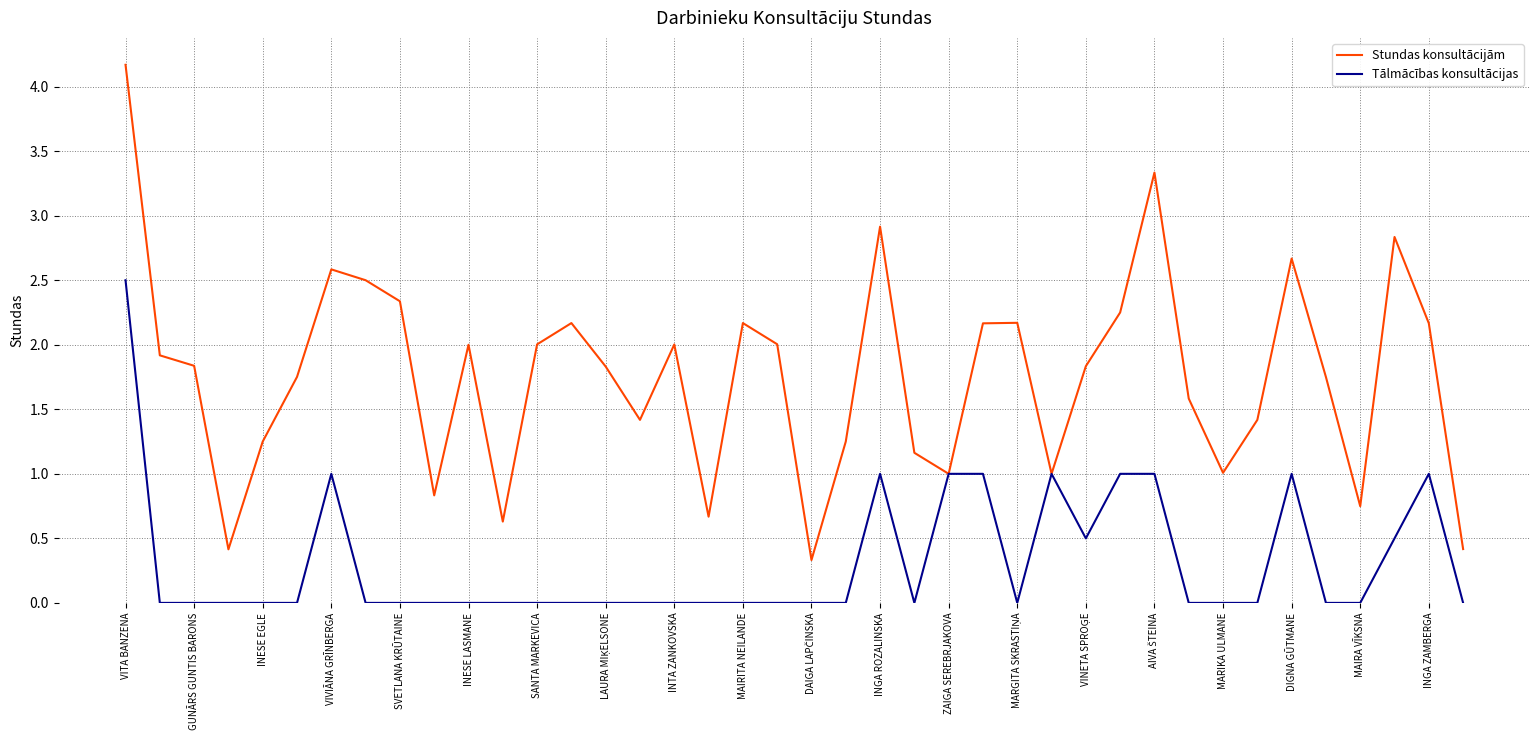

Which series has the largest total across all categories?

Stundas konsultācijām